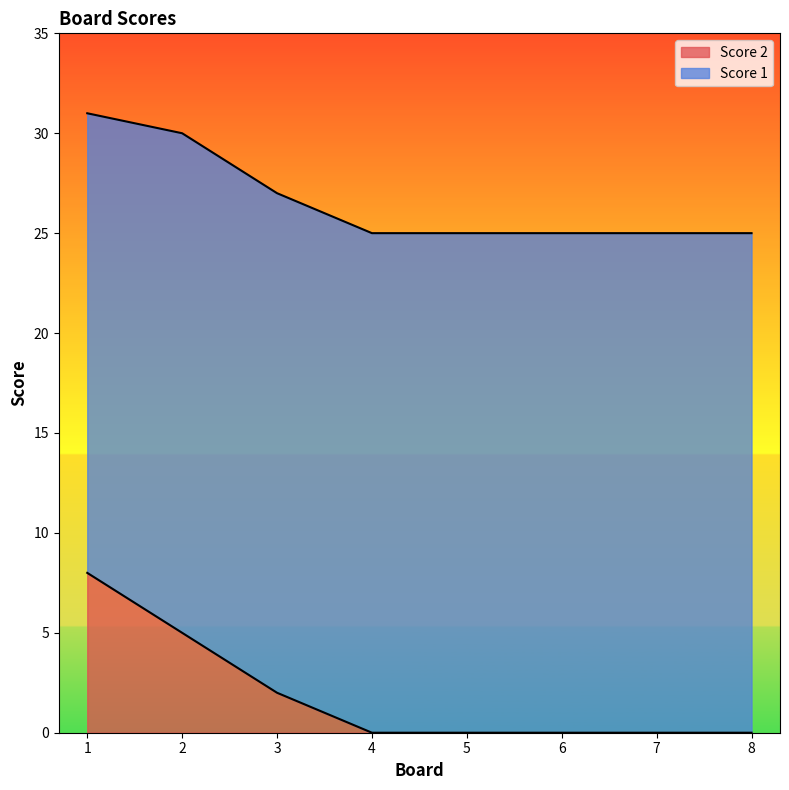

What is the total value across all series at 4?

25